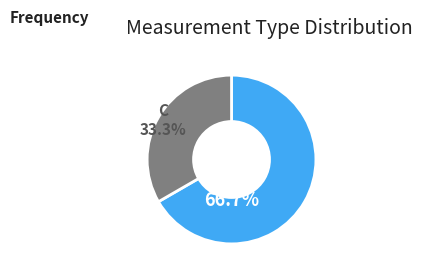

Does any single category account for the majority?

Yes